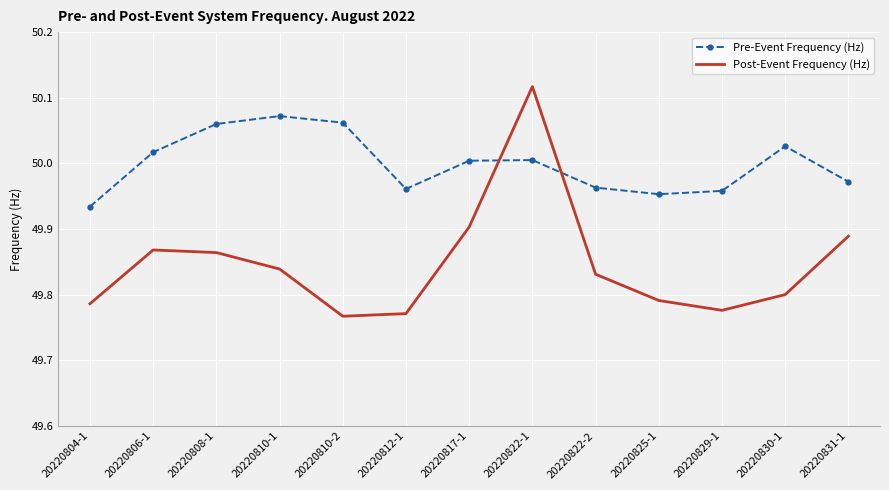

Between which two adjacent categories do Pre-Event Frequency (Hz) and Post-Event Frequency (Hz) first intersect?

20220817-1 and 20220822-1